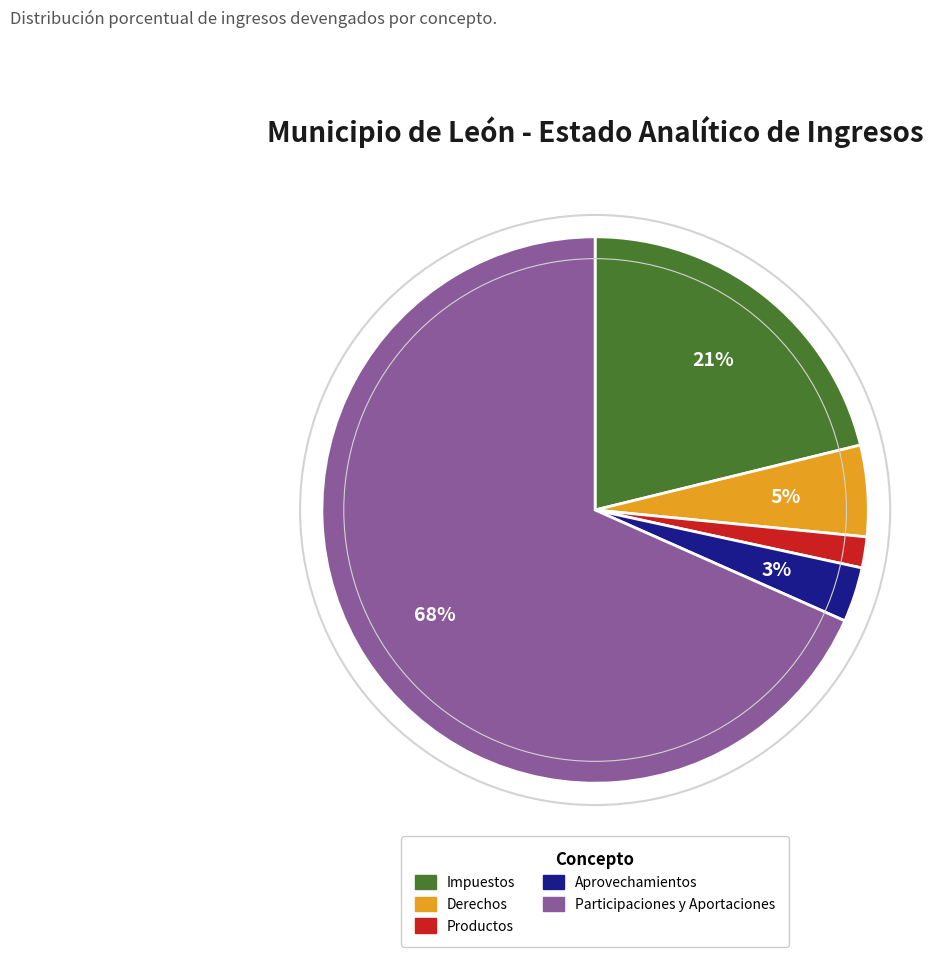

To the nearest percent, what portion does Aprovechamientos represent?

3%